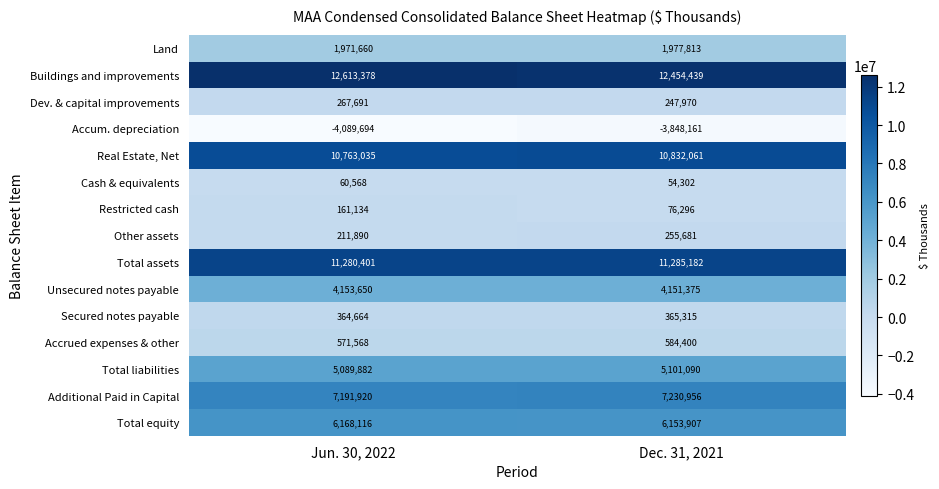

Is it true that Total assets equals 11280401 at Jun. 30, 2022?

True